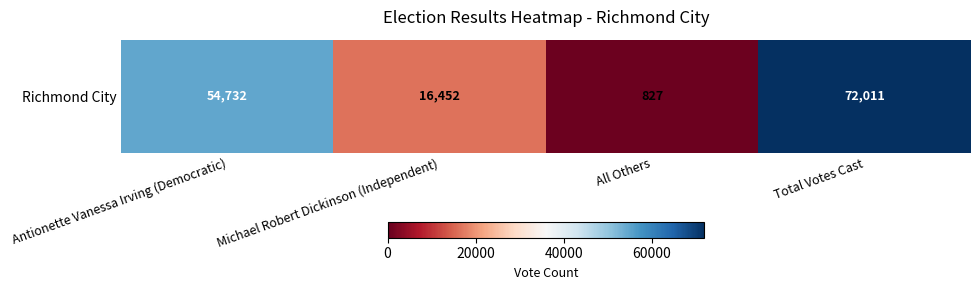

Rank the categories by value from highest to lowest.

Total Votes Cast, Antionette Vanessa Irving (Democratic), Michael Robert Dickinson (Independent), All Others